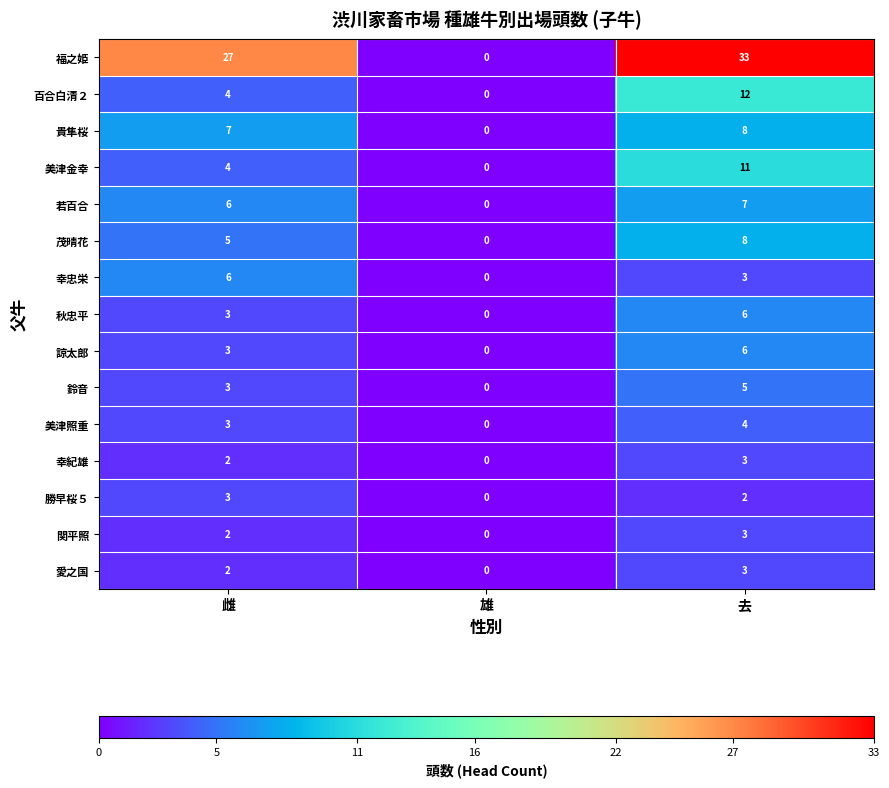

What is the sum of the 勝早桜５ values at 雌 and 去?

5